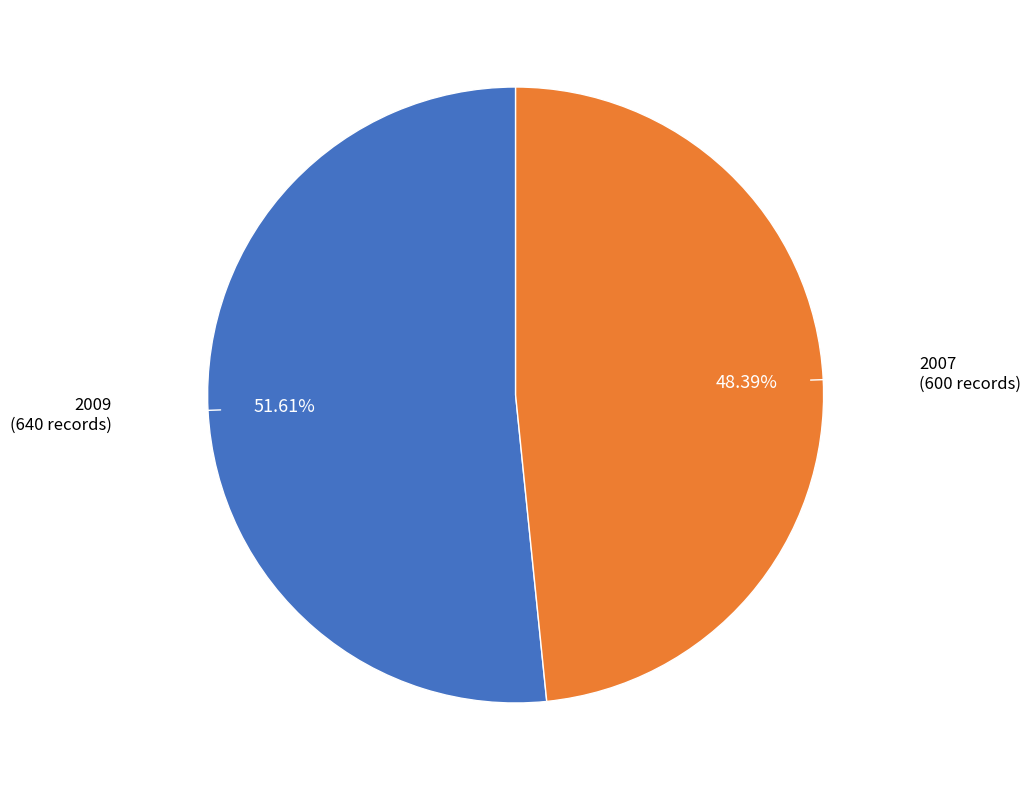

What percentage is the 2007 slice, to the nearest percent?

48%